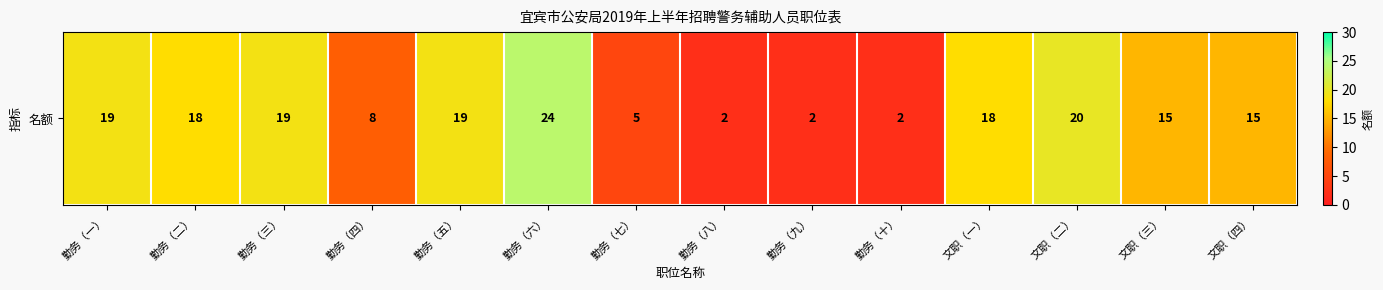

Which category has the highest value across all series?

勤务（六）